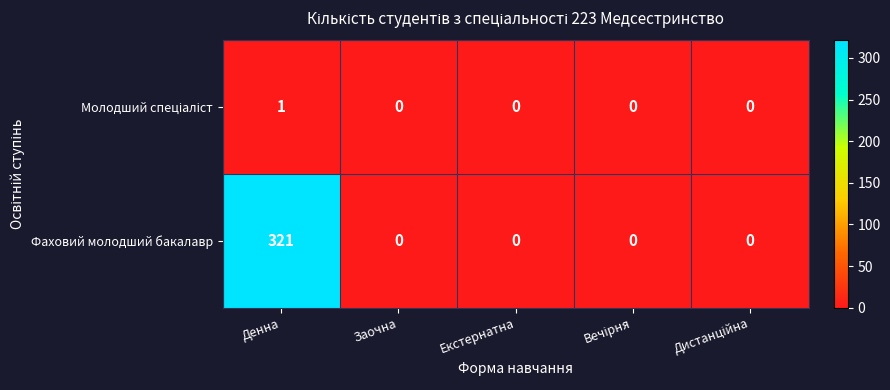

At which category is the sum across all series the highest?

Денна